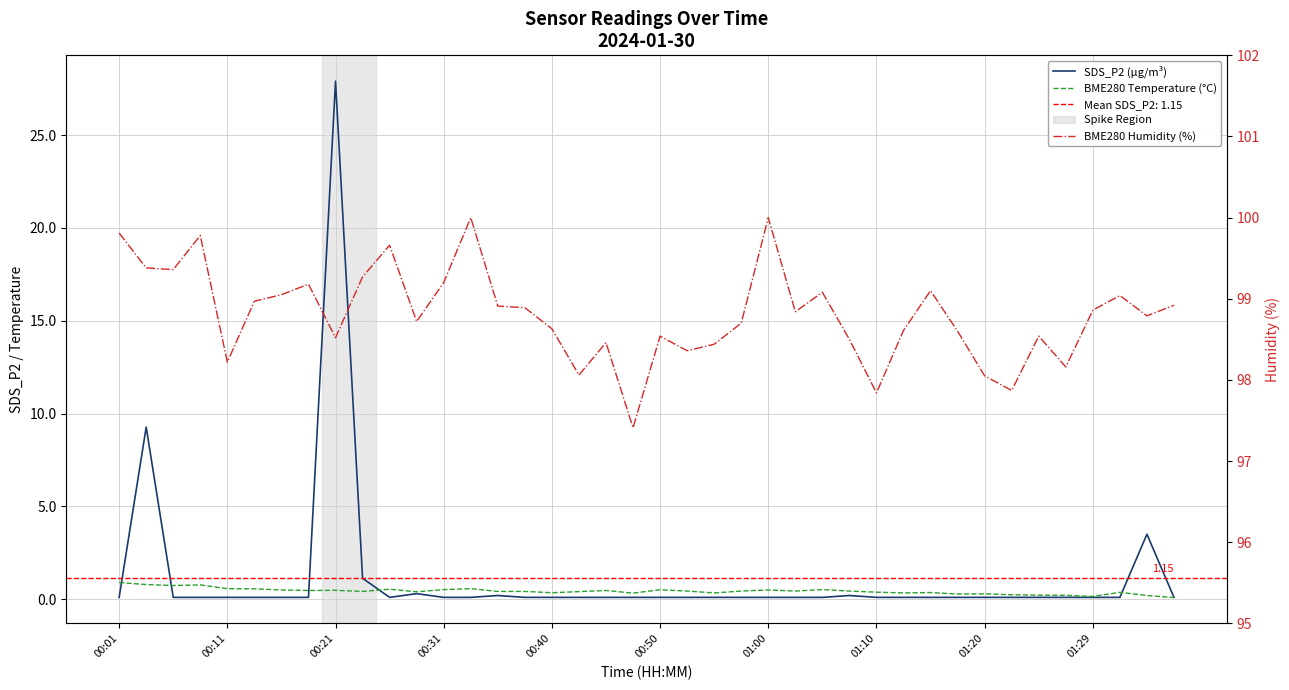

What is the value of the BME280 Humidity (%) point at the 1st from the left?

99.8